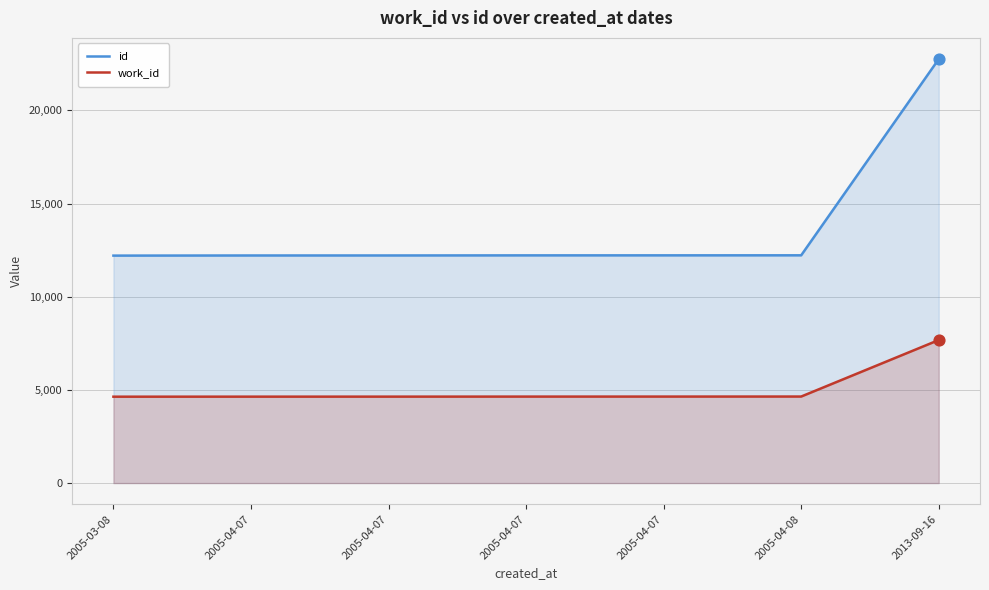

Which series has the largest total across all categories?

id